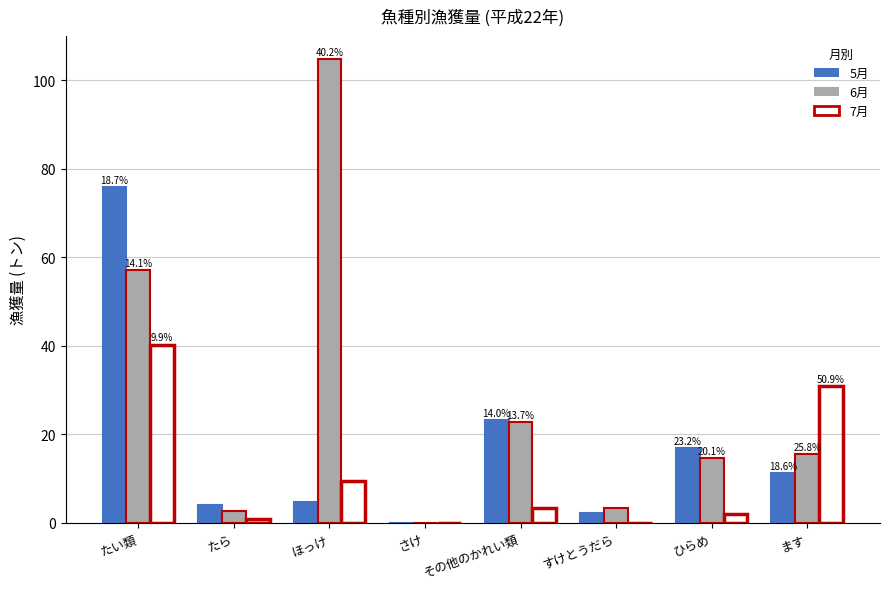

True or false: 5月 has a value of 75.9 at たい類.

True